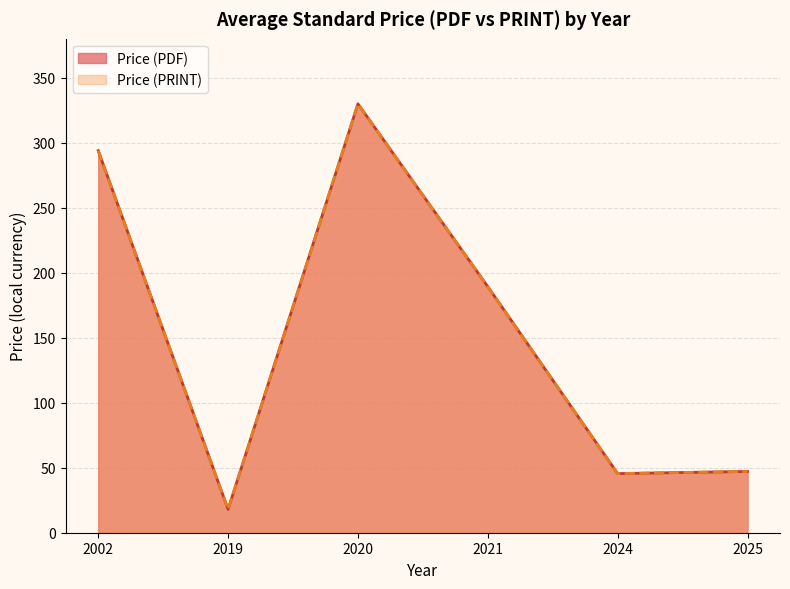

Does the chart display data point markers on the line(s)?

No